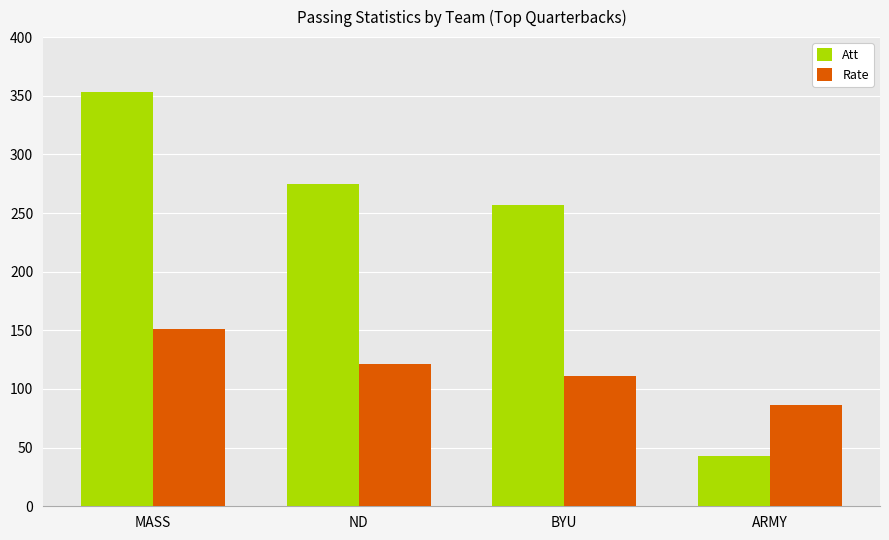

List the series in order of their overall mean, highest first.

Att, Rate